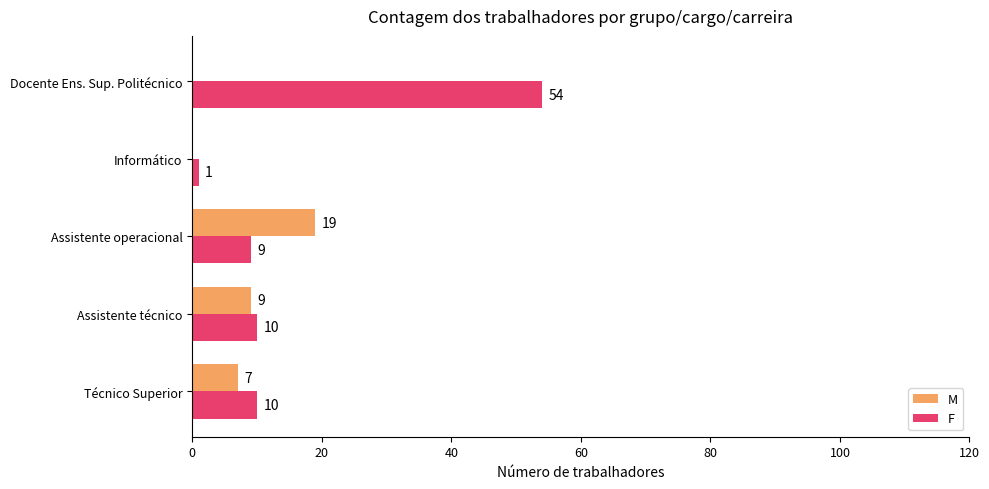

Which series has the largest total across all categories?

F